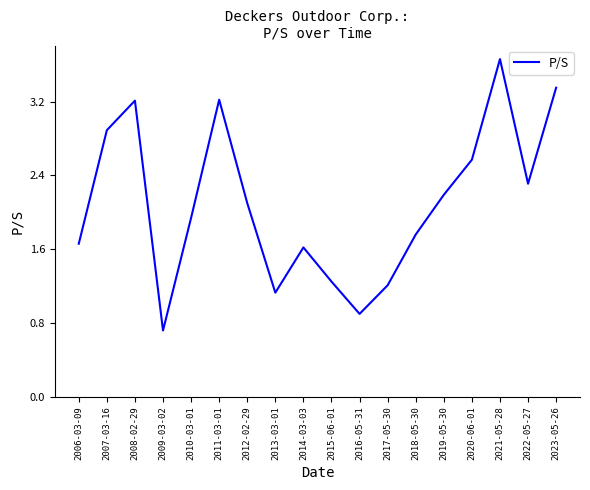

At which category does the chart reach its peak across all series?

2021-05-28